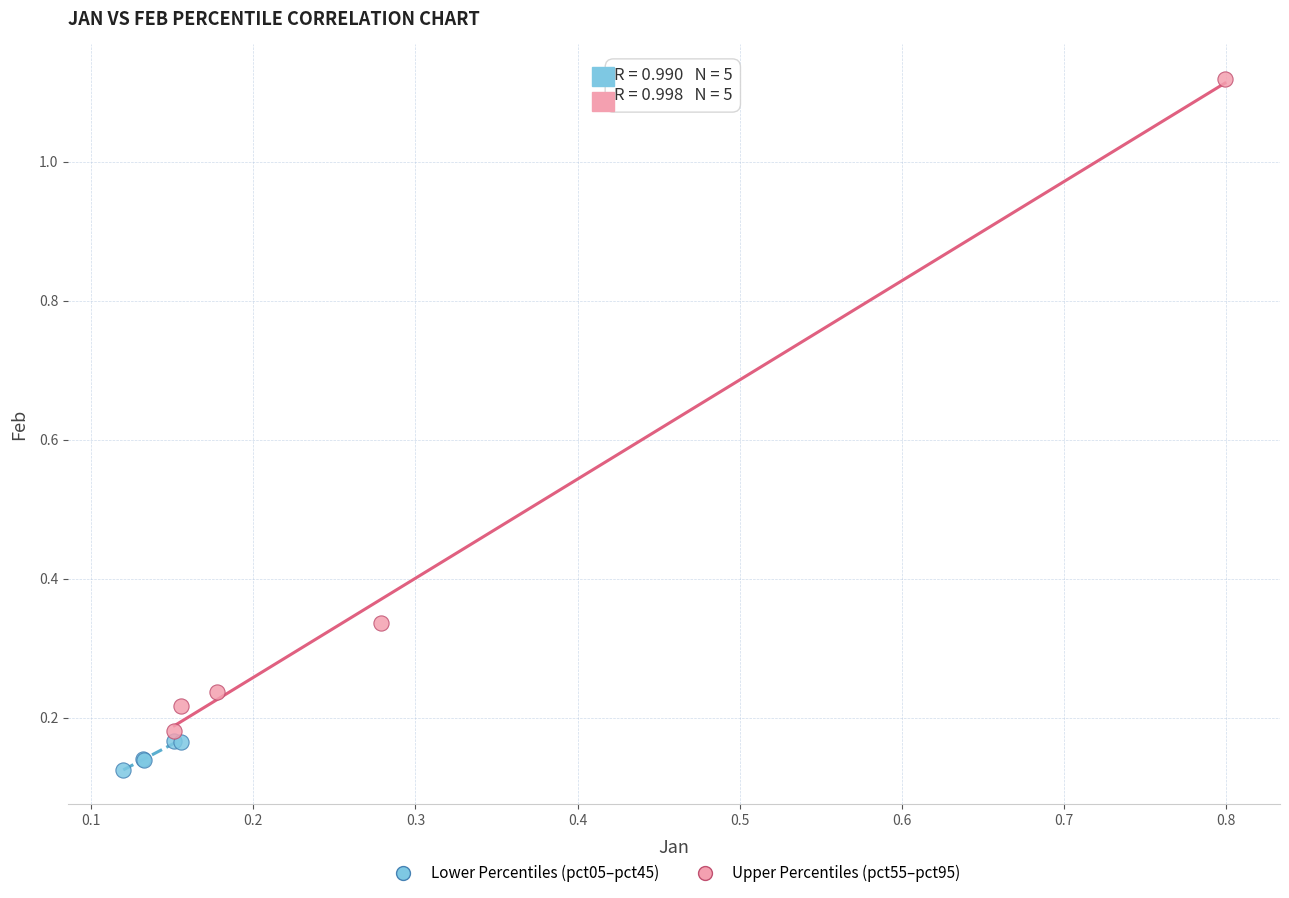

Which series reaches the maximum Y coordinate?

Upper Percentiles (pct55–pct95)